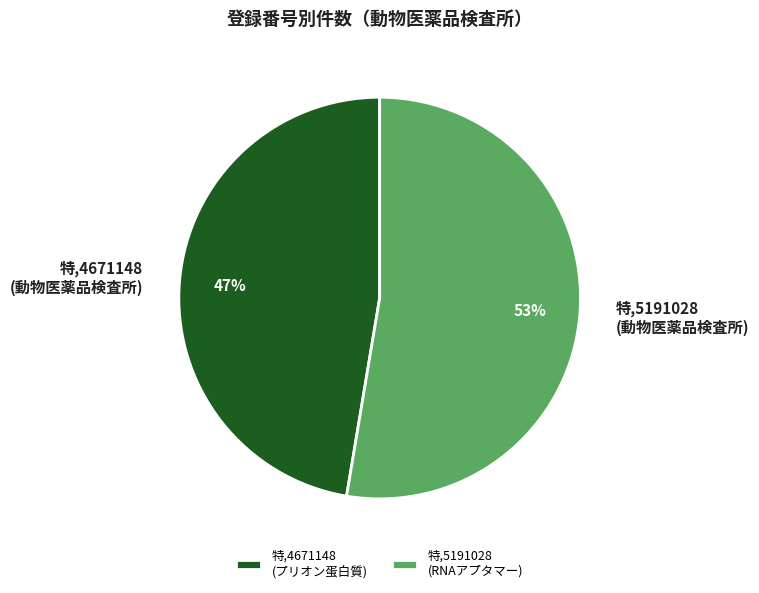

To the nearest percent, what portion does 特,4671148 represent?

47%